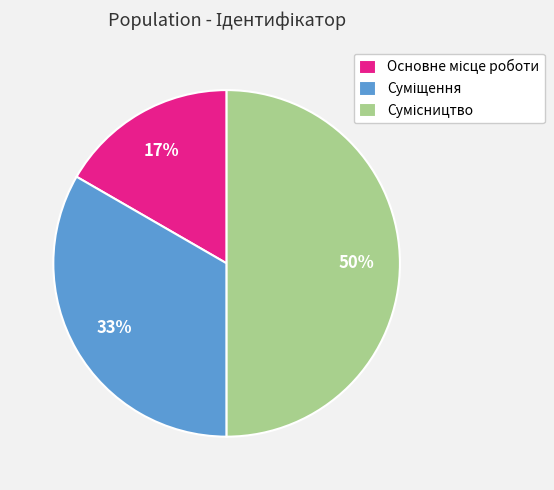

To the nearest percent, what is the difference between the largest and smallest slice percentages?

33%